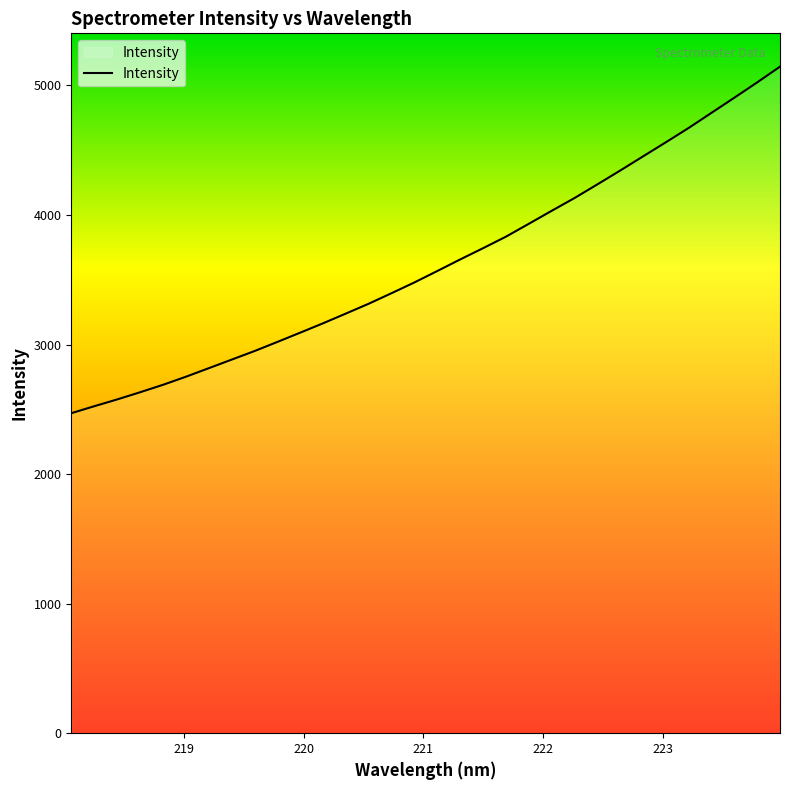

What is the difference between the maximum and minimum values?

2675.0